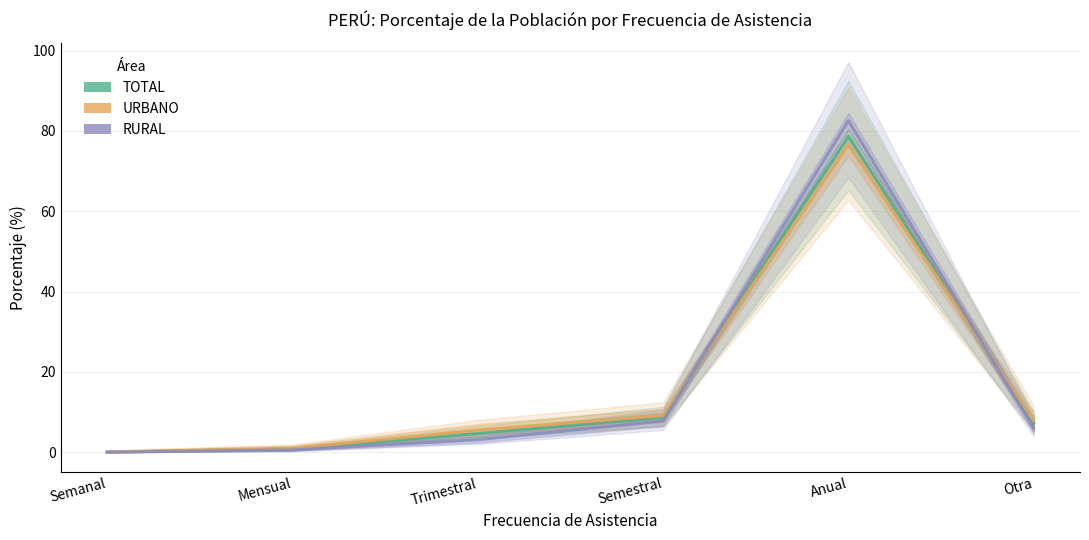

Which series has the largest total across all categories?

RURAL